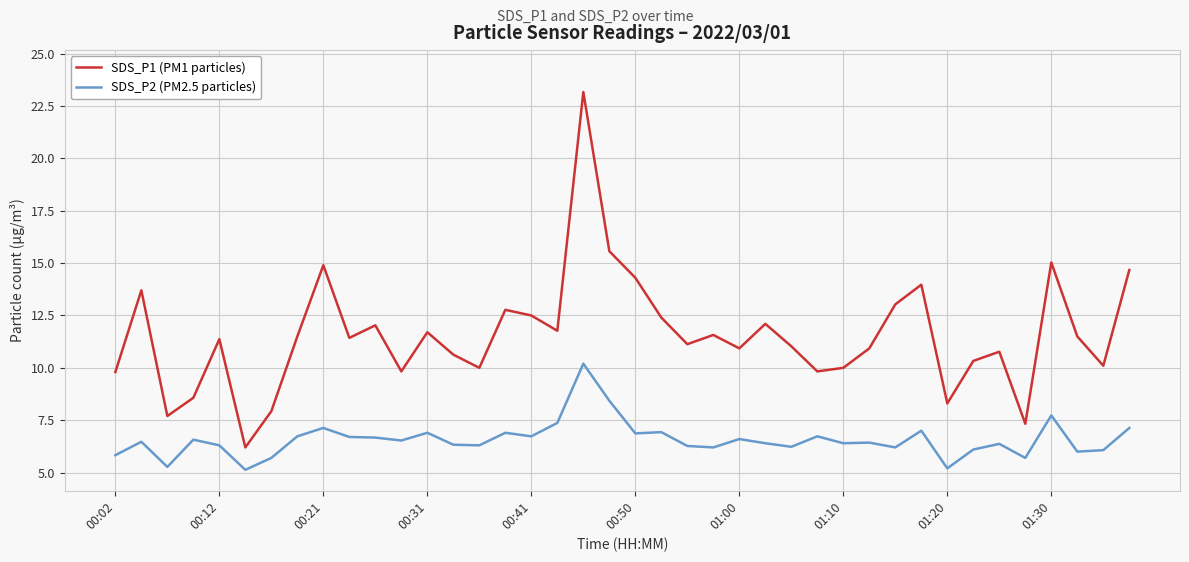

True or false: SDS_P2 (PM2.5 particles) and SDS_P1 (PM1 particles) cross at least once.

False